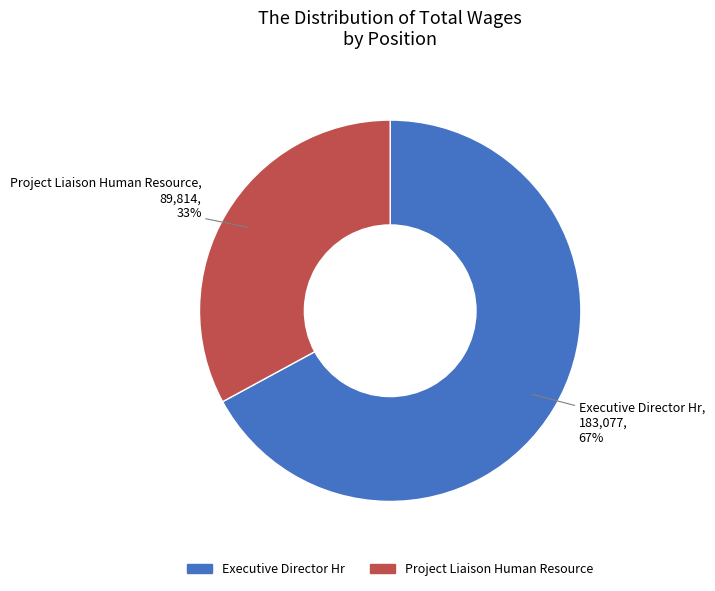

What percentage is the Executive Director Hr slice, to the nearest percent?

67%